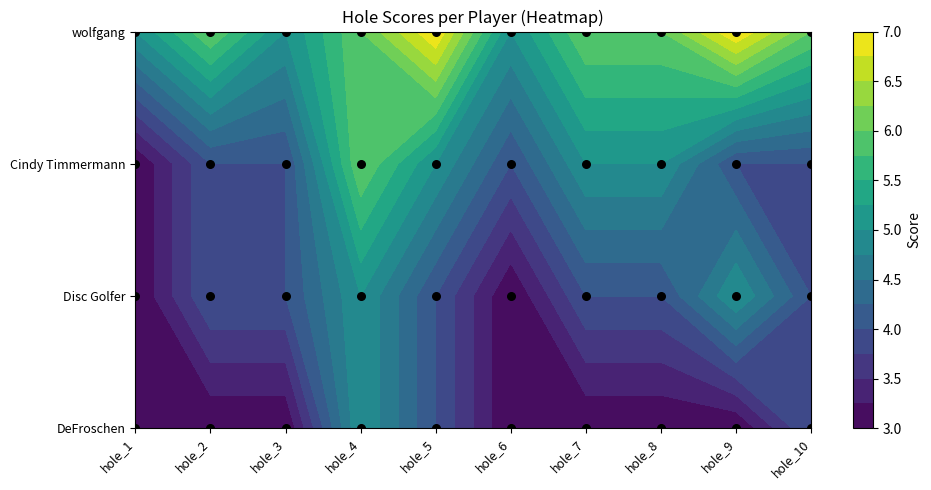

What is the maximum value shown in the chart?

7